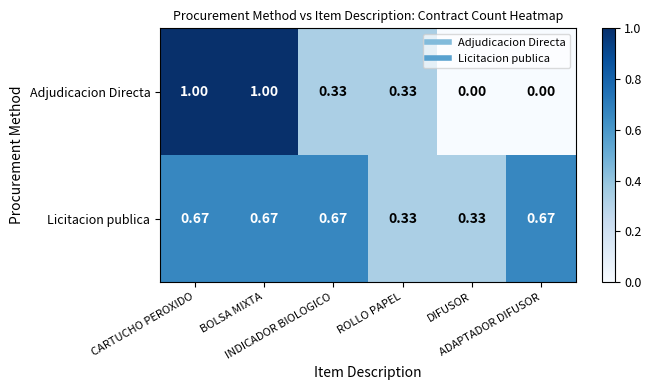

Which series has the largest total across all categories?

Licitacion publica